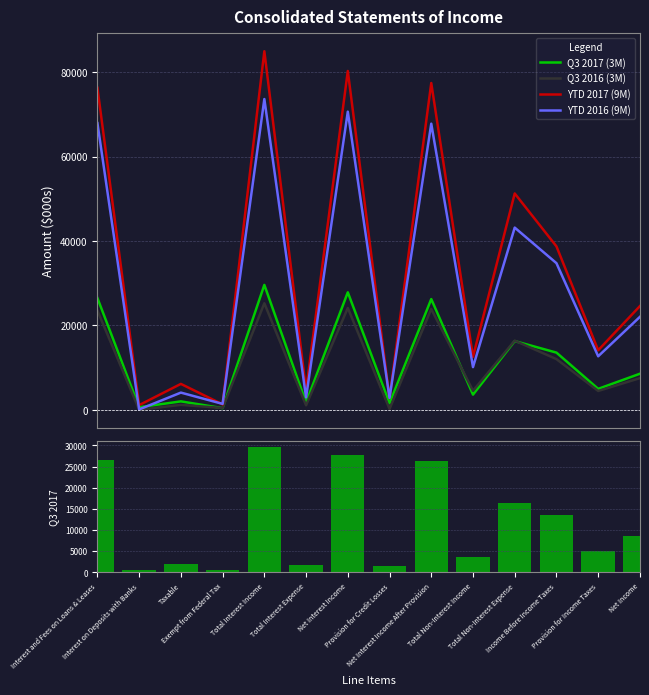

True or false: Q3 2017 (3M) has a value of 1600 at Provision for Credit Losses.

True